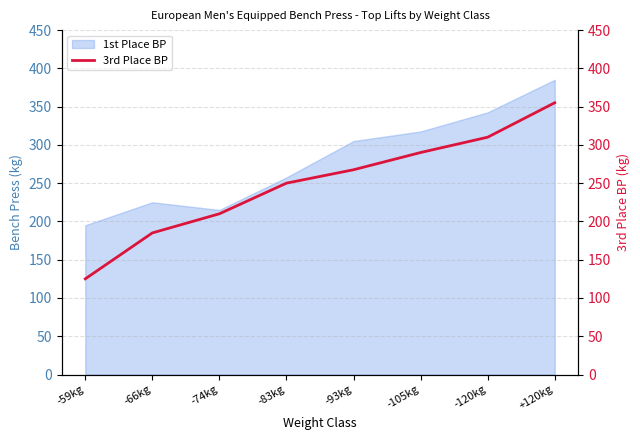

At which label does 1st Place BP reach its peak?

+120kg